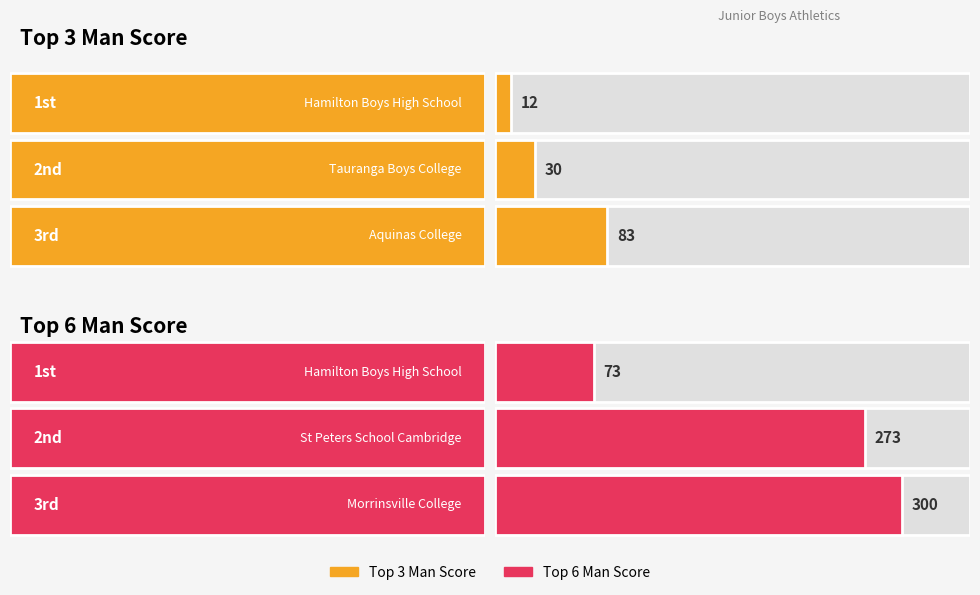

What are all the series names shown in the legend?

Top 3 Man Score, Top 6 Man Score